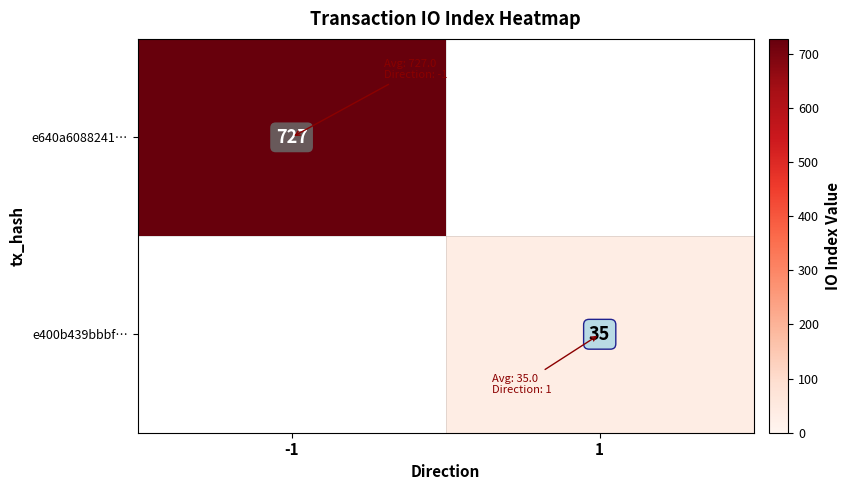

The value of e400b439bbbf… at 1 is 35. True or false?

True